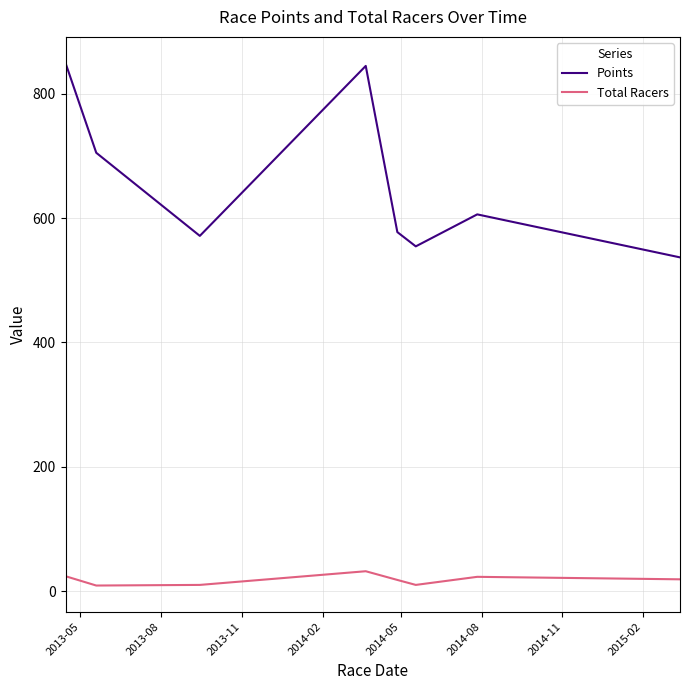

Which series has the widest spread of values?

Points